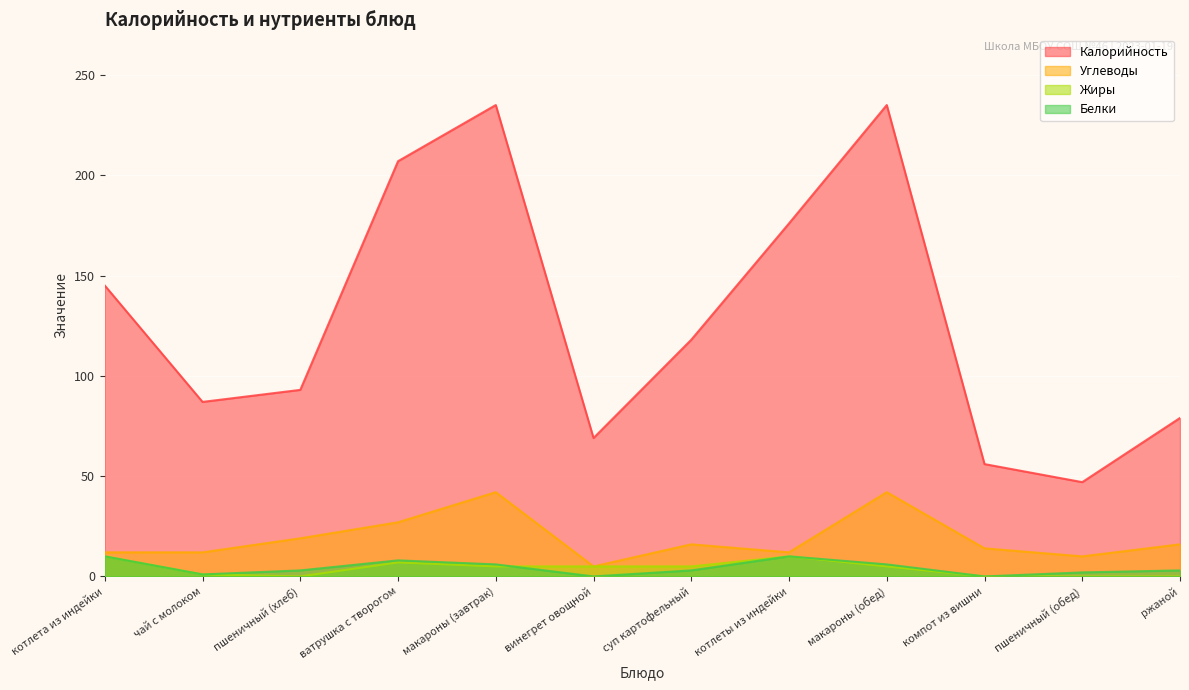

Reading left to right, transcribe all the data shown in this chart.

Калорийность: 145	87	93	207	235	69	118	176	235	56	47	79
Белки: 10	1	3	8	6	0	3	10	6	0	2	3
Жиры: 10	1	0	7	5	5	5	10	5	0	0	0
Углеводы: 12	12	19	27	42	5	16	12	42	14	10	16